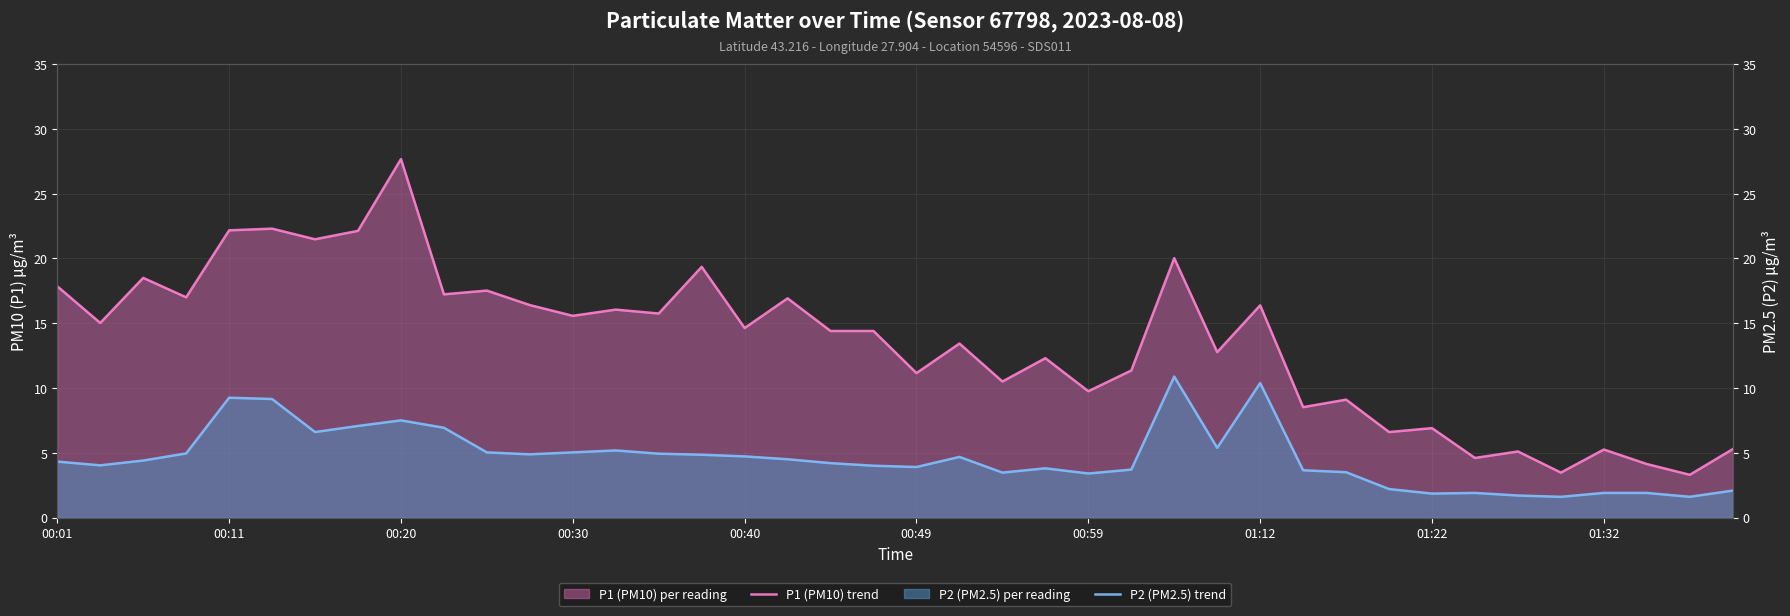

How many lines are shown in the chart?

2